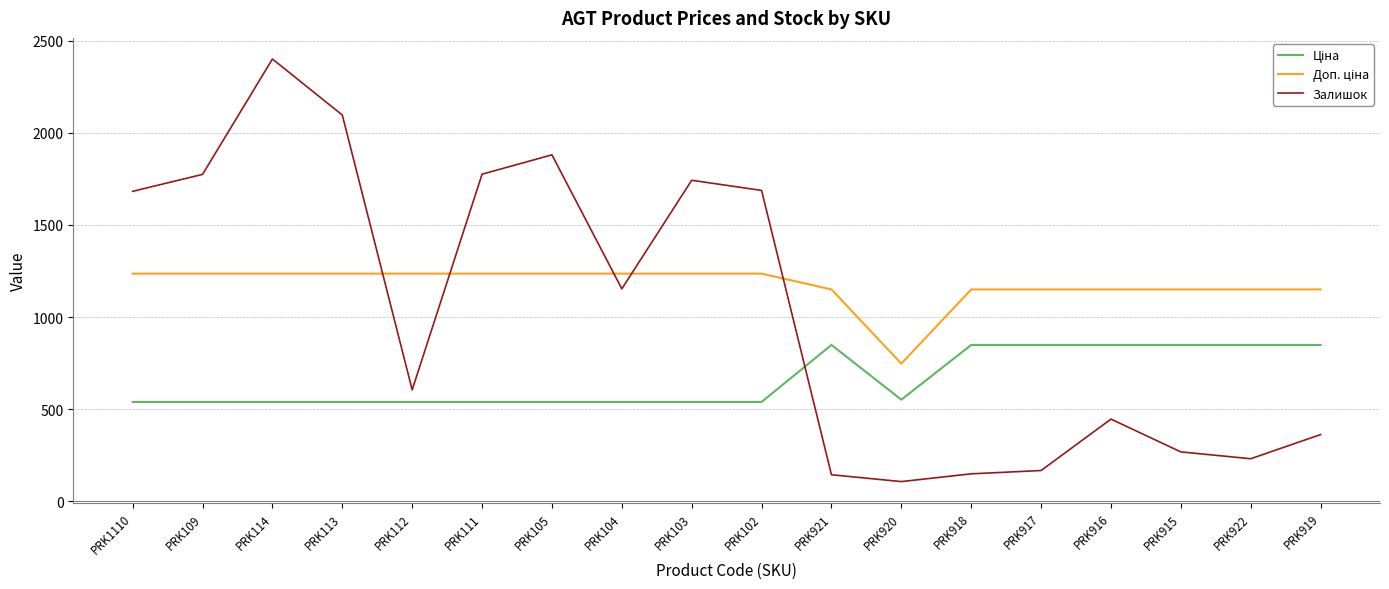

The value of Залишок at PRK104 is 1502.5. True or false?

False